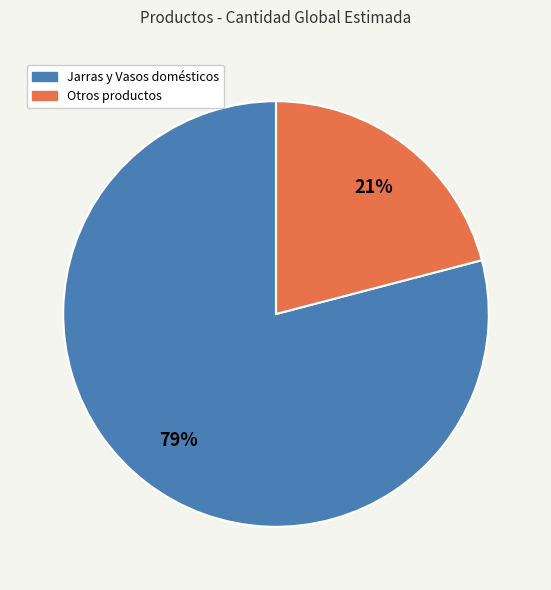

To the nearest percent, what is the average slice percentage?

50%